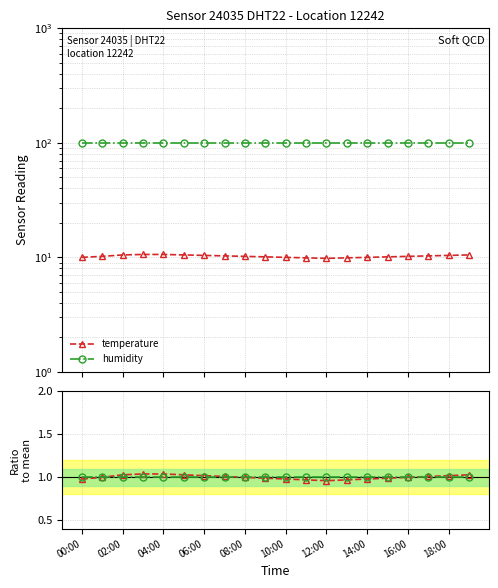

Which series has the widest spread of values?

temperature